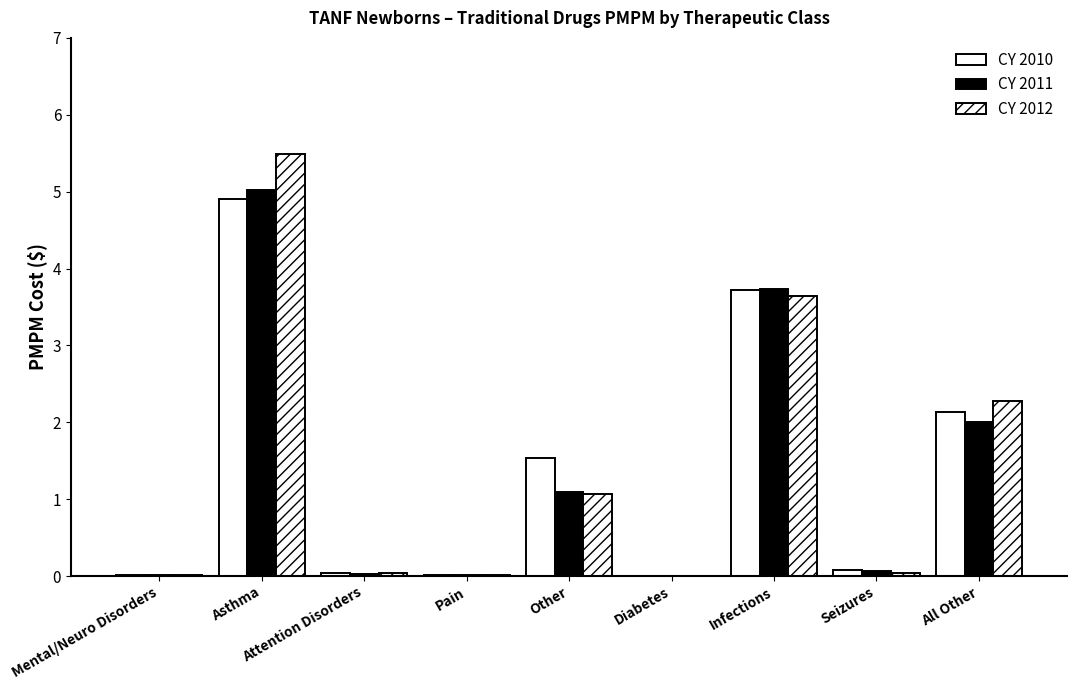

Reading left to right, what are all the values shown in this chart?

CY 2010: 0.0	4.9	0.0	0.0	1.5	0.0	3.7	0.1	2.1
CY 2011: 0.0	5.0	0.0	0.0	1.1	0.0	3.7	0.1	2.0
CY 2012: 0.0	5.5	0.0	0.0	1.1	0.0	3.6	0.0	2.3